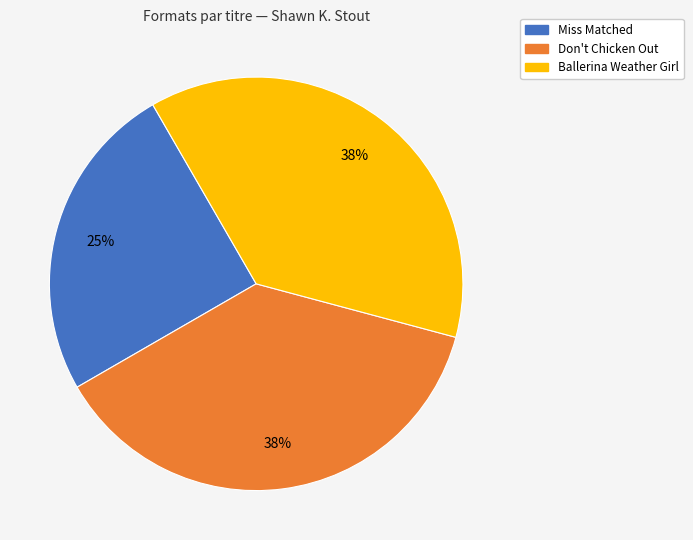

What is the ratio of the value at Don't Chicken Out to the value at Miss Matched?

1.5